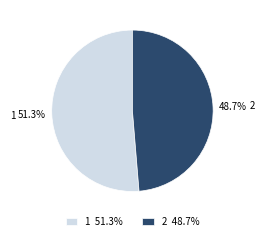

Does 1 represent more than half of the total?

Yes